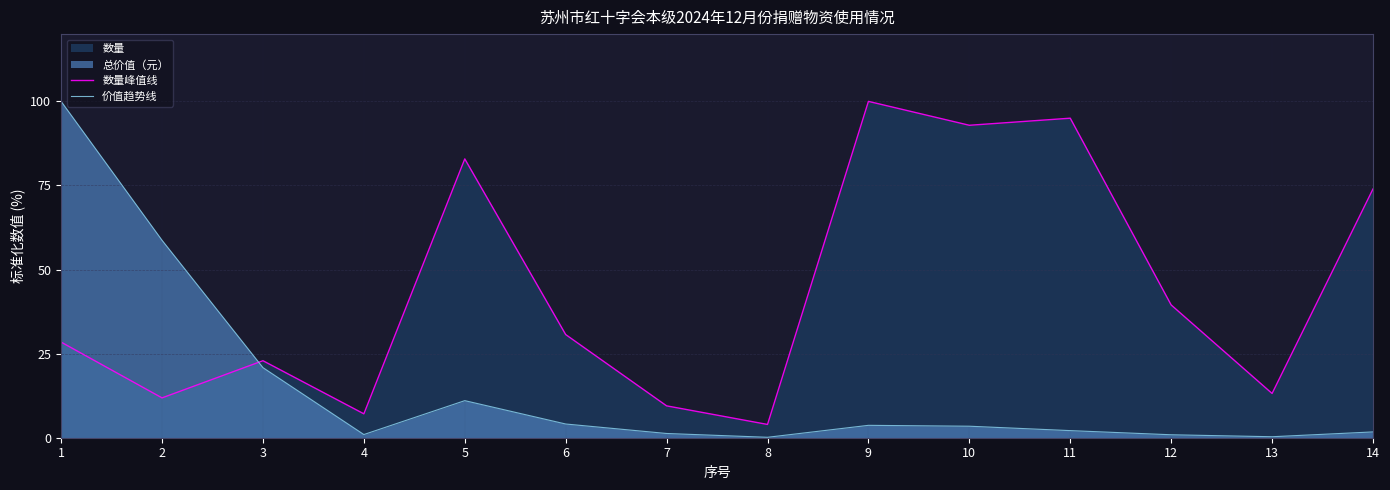

How many times do 价值趋势线 and 数量峰值线 cross each other?

1